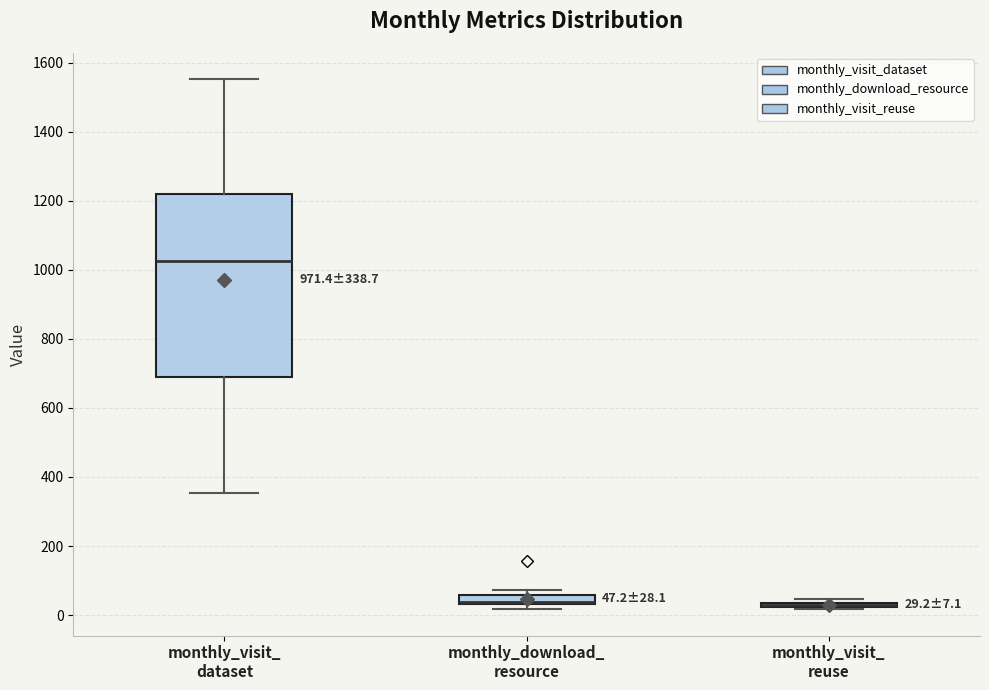

Comparing the boxes themselves (not the whiskers), which one is the tallest?

monthly_visit_ dataset